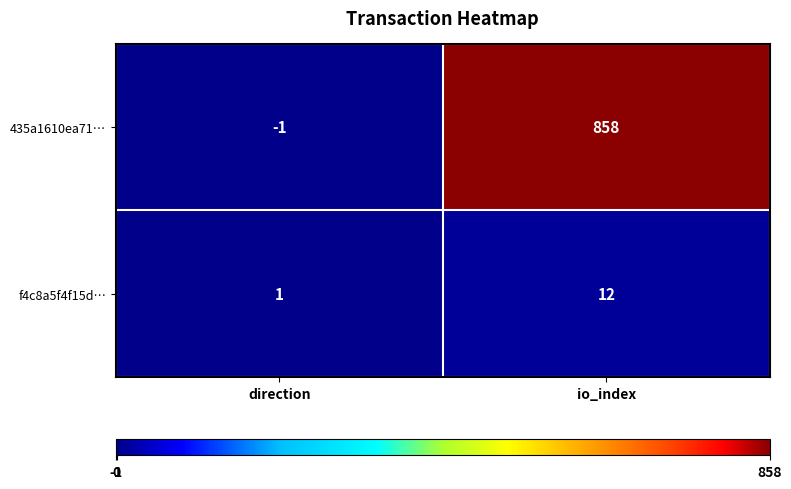

Rank the series at direction from lowest to highest value.

435a1610ea71…, f4c8a5f4f15d…